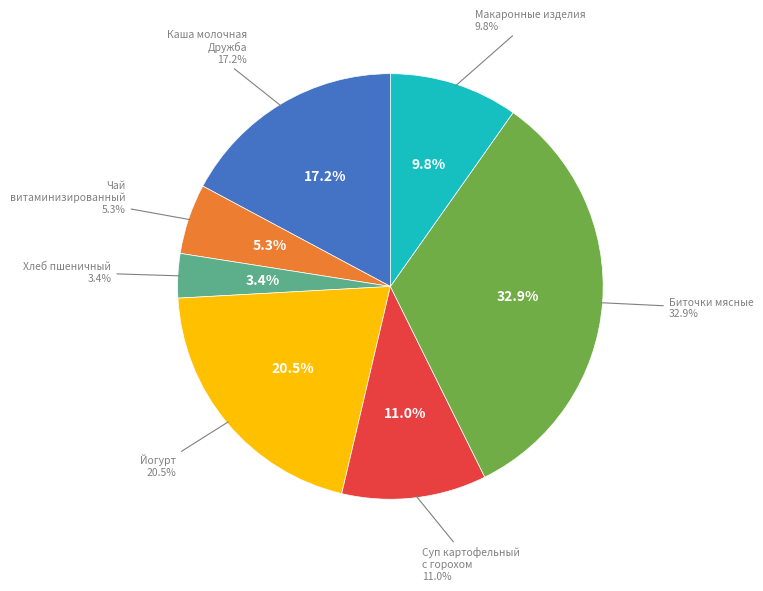

What is the ratio of the value at Суп картофельный с горохом to the value at Йогурт?

0.5